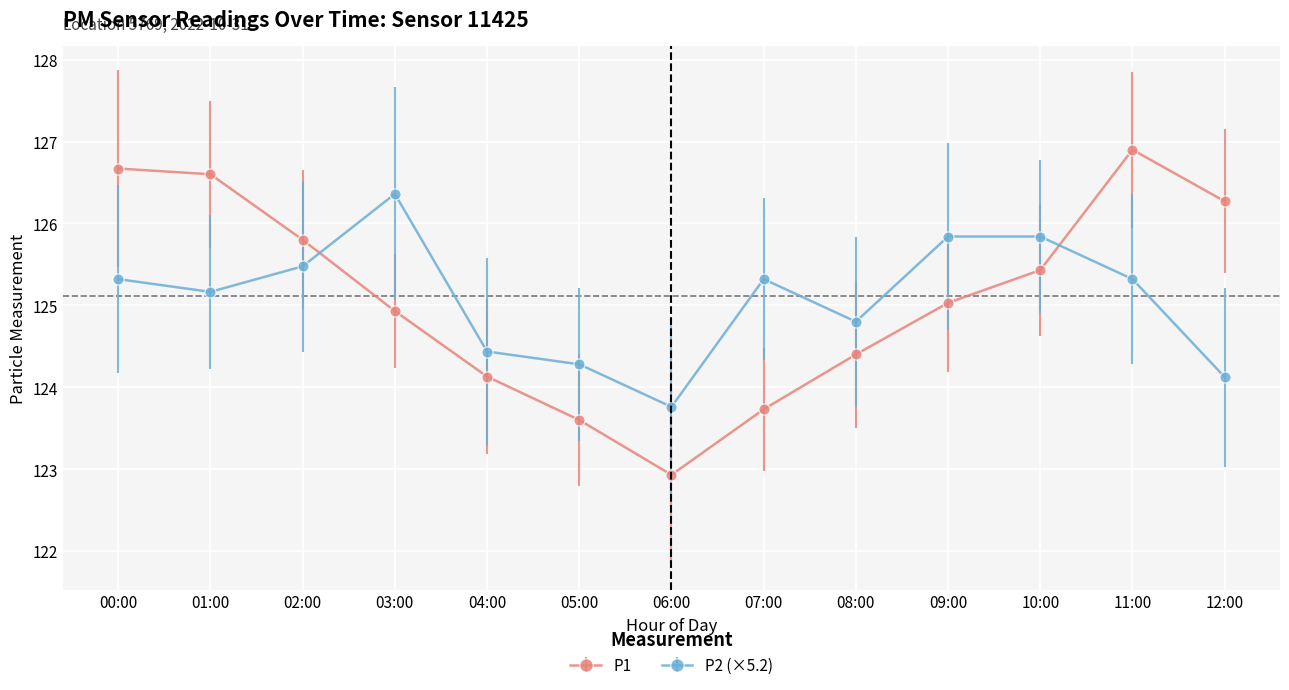

What is the label of the 1st point from the right?

12:00